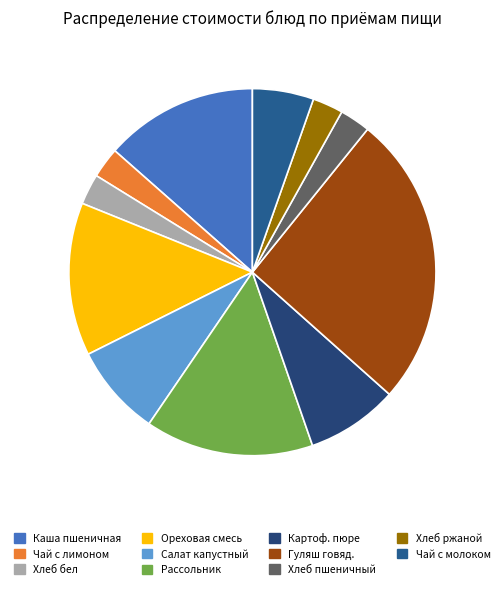

To the nearest percent, what is the difference between the largest and smallest slice percentages?

23%